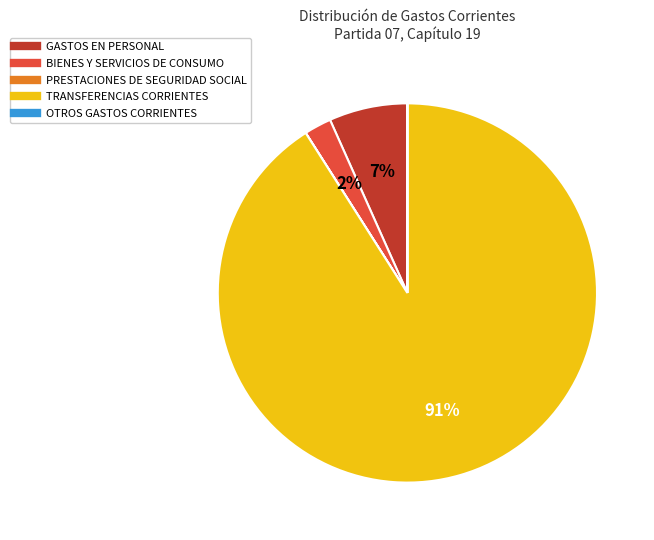

Is it true that TRANSFERENCIAS CORRIENTES is 79% of the pie?

False